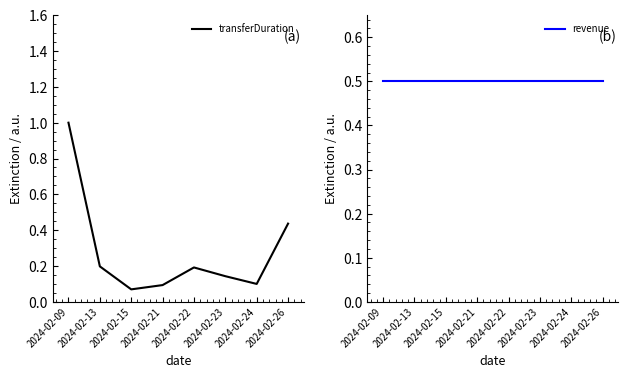

The value of revenue at 2024-02-23 is 0.5. True or false?

True